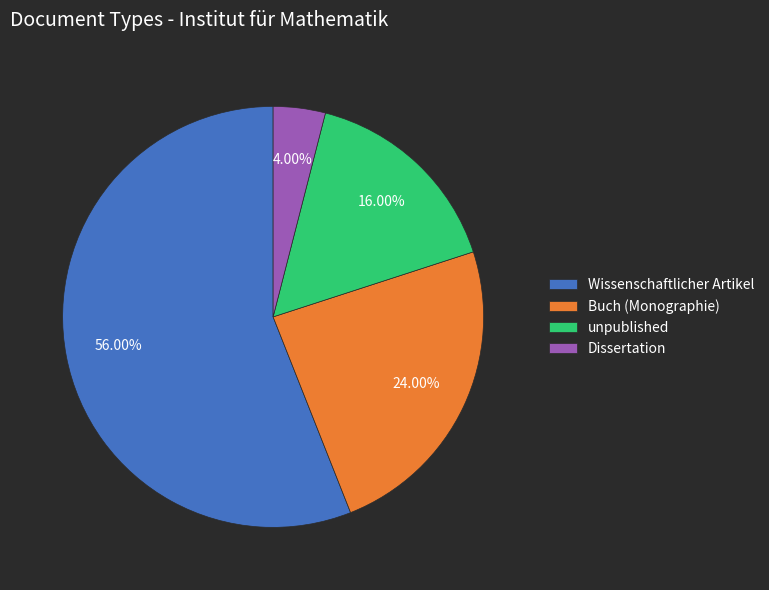

Which slice is the smallest?

Dissertation